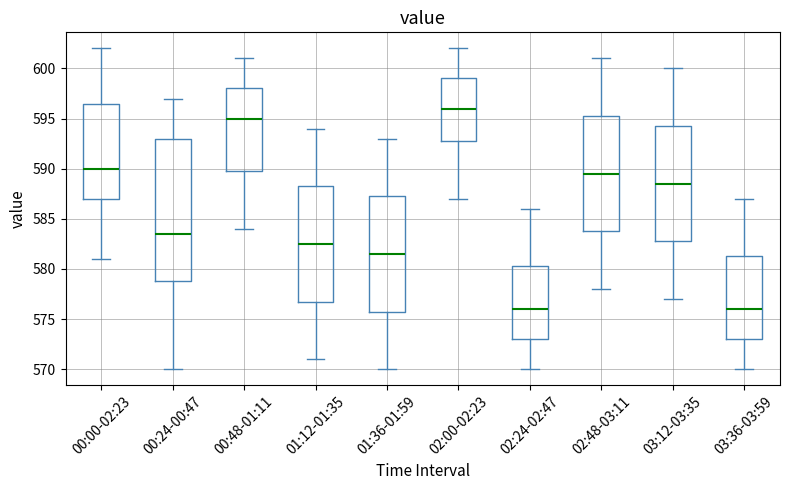

Which box has the highest median line?

02:00-02:23